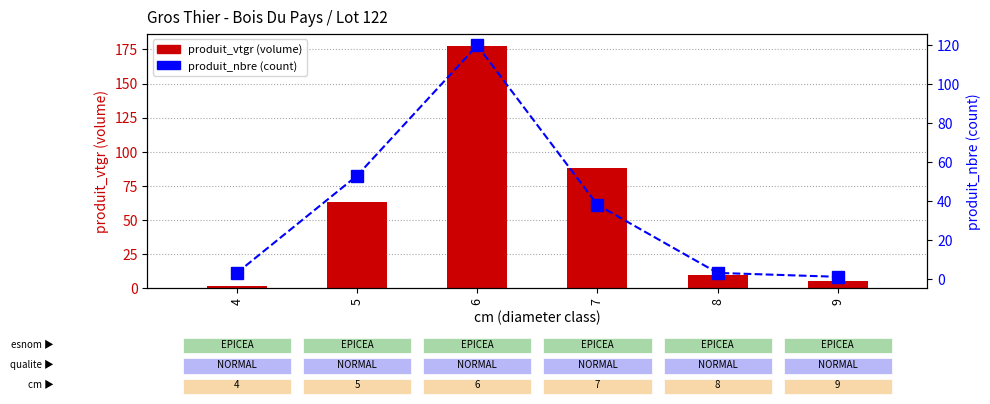

At which category is the sum across all series the highest?

6